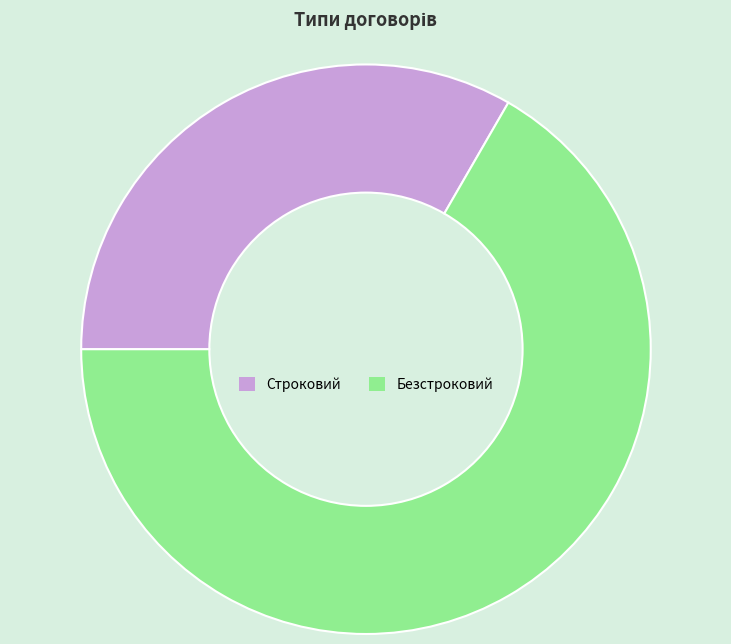

How many segments does this pie chart have?

2